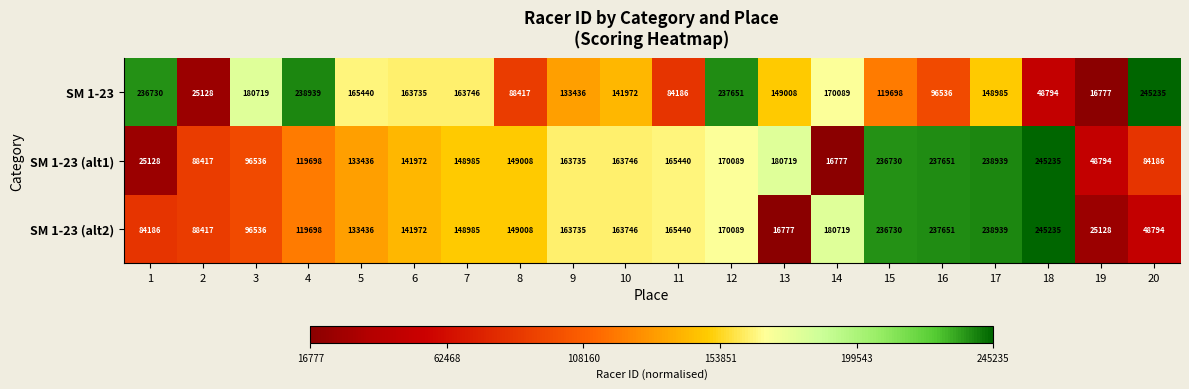

Which series changed the most between 10 and 11?

SM 1-23